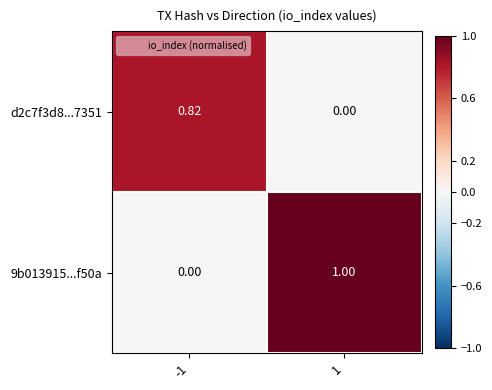

How many distinct data groups are displayed?

2